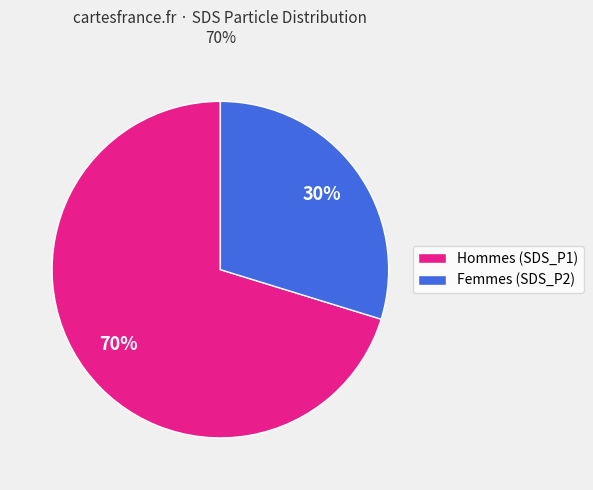

Is there a majority slice in this chart?

Yes